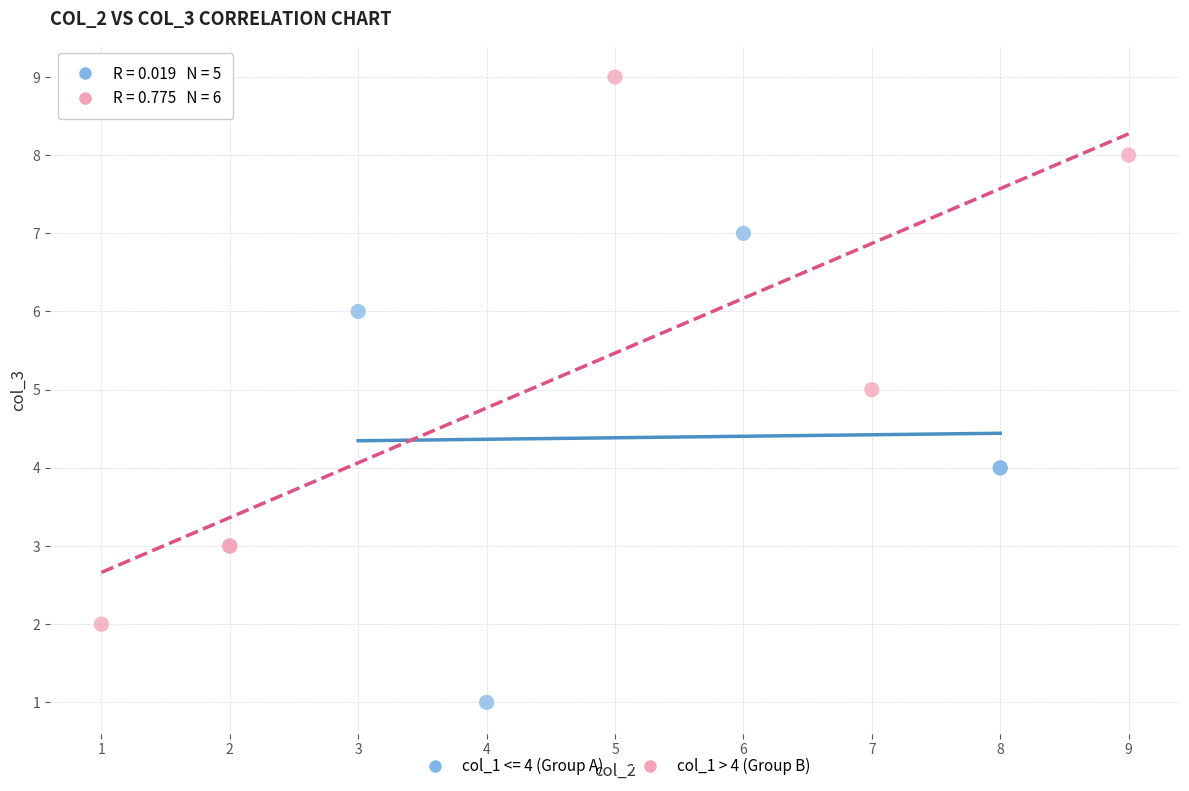

Which series contains the lowest Y value?

col_1 <= 4 (Group A)